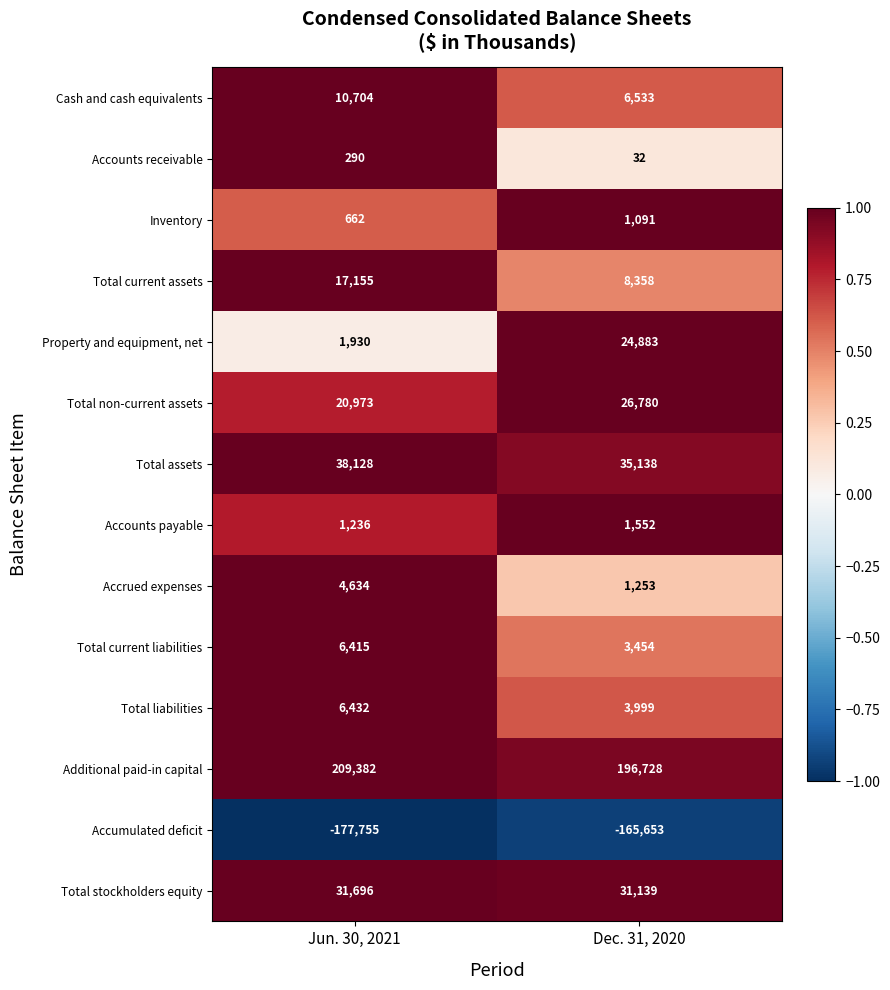

What is the difference between the maximum and minimum values in the Cash and cash equivalents series?

4171